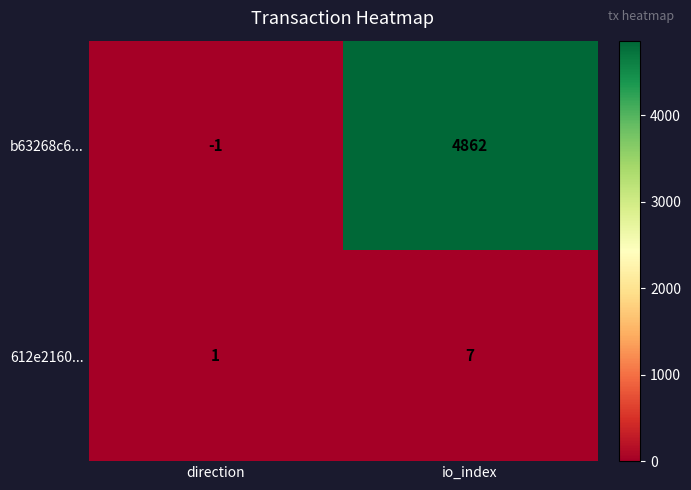

Where is b63268c6... nearest to the value 2430?

direction